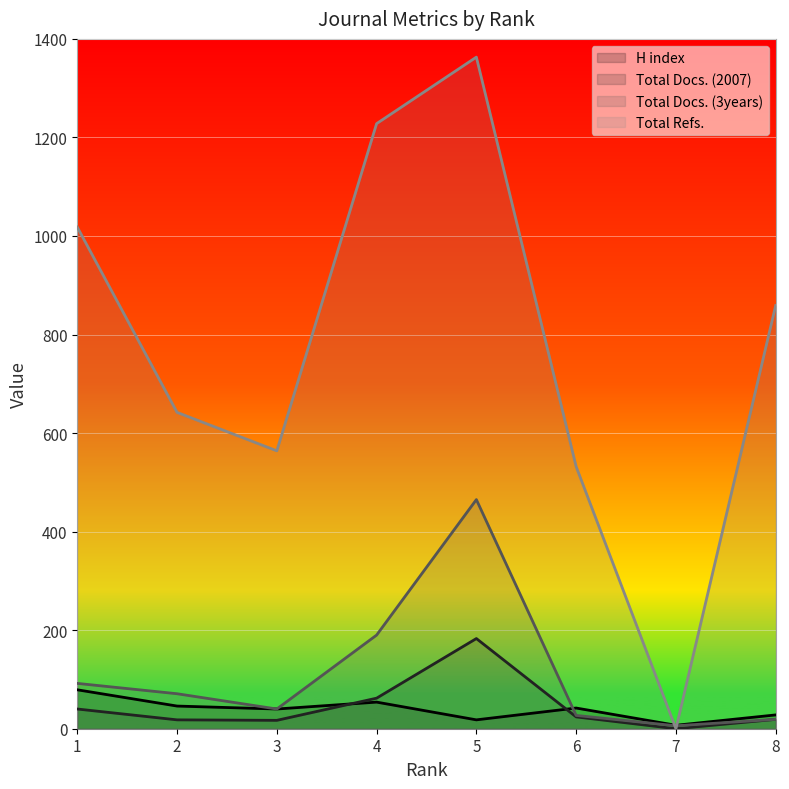

Rank the series by their maximum value, from highest to lowest.

Total Refs., Total Docs. (3years), Total Docs. (2007), H index